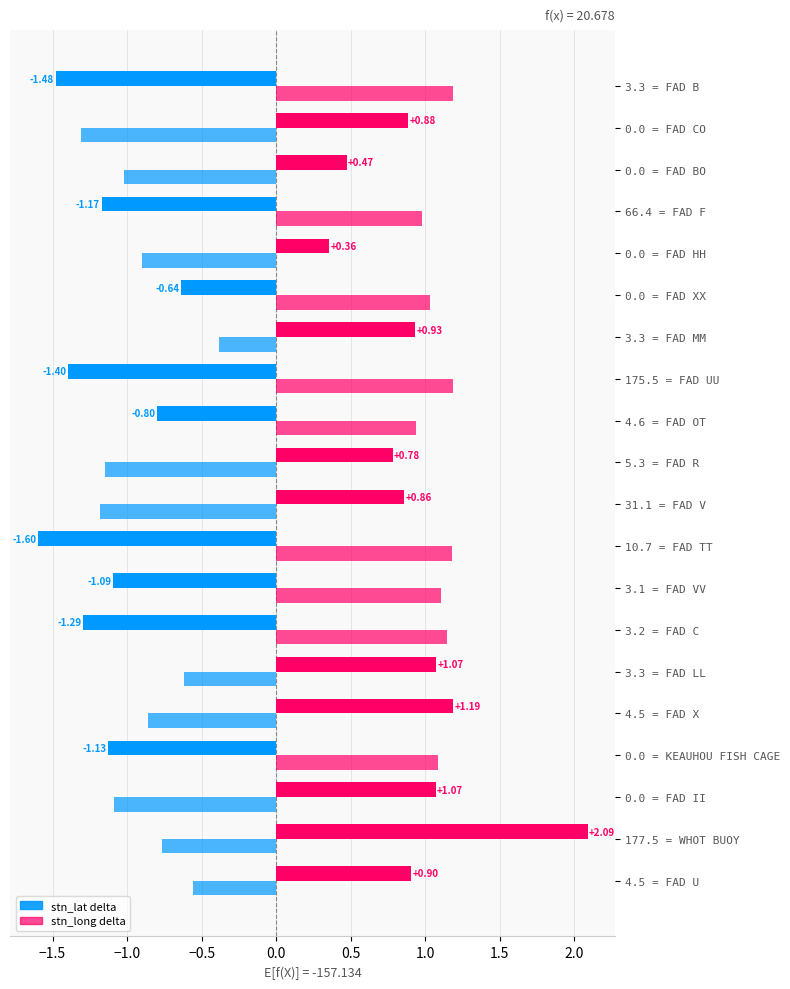

Count the number of data series in this chart.

2